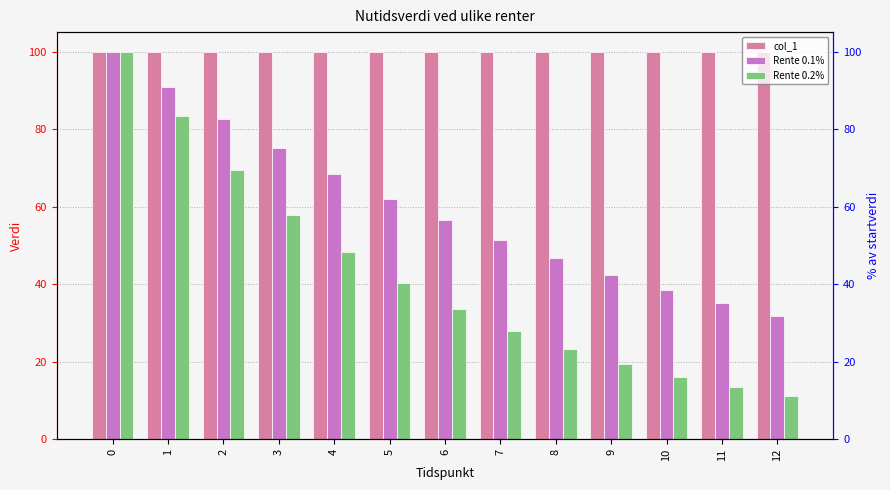

The value of Rente 0.2% at 2 is 21.9. True or false?

False